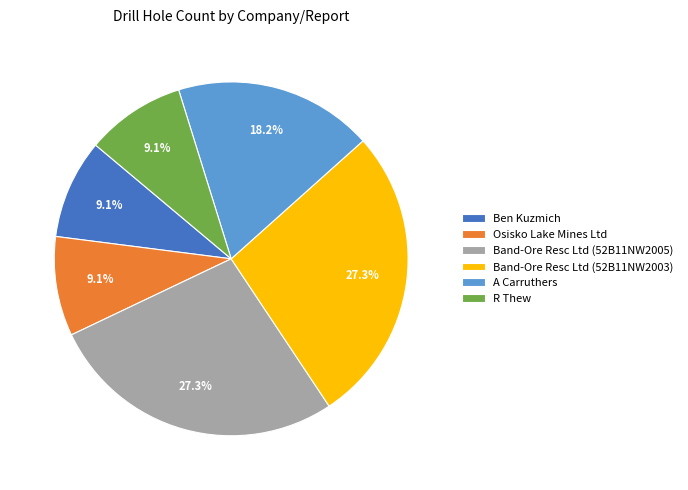

To the nearest percent, what is the average slice percentage?

17%